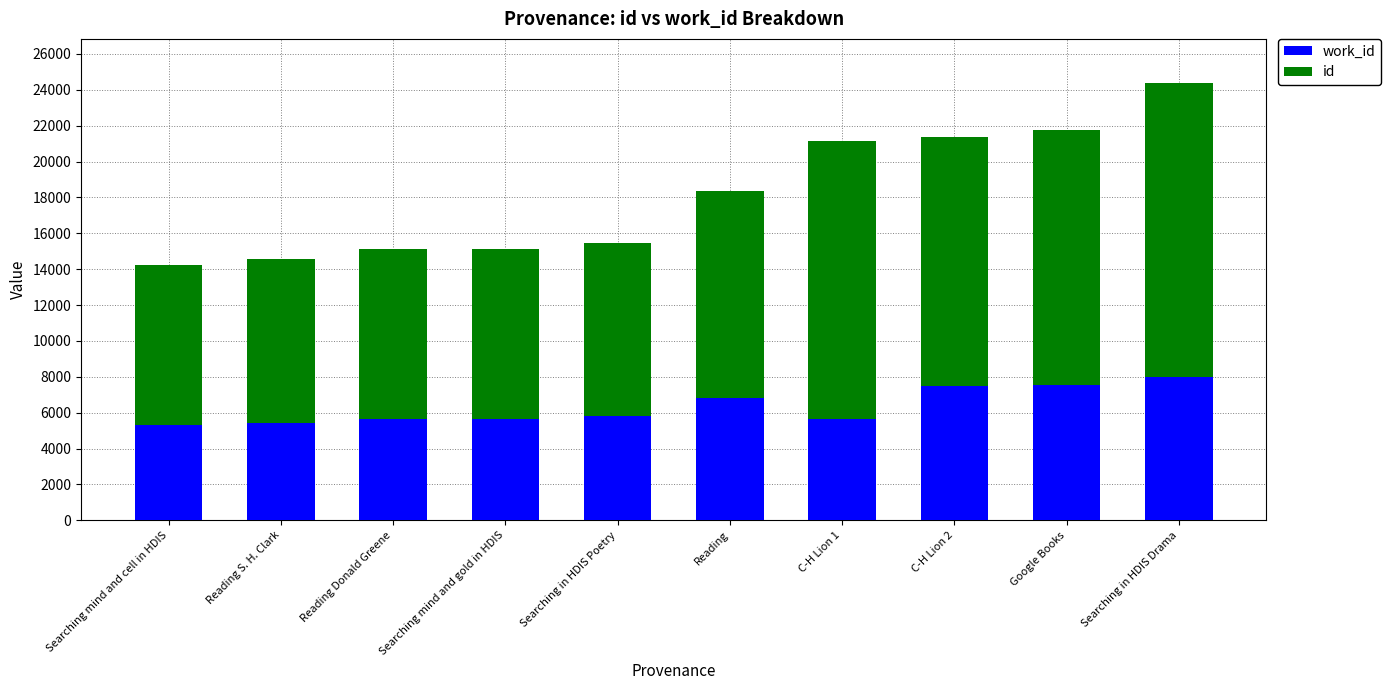

At which category is the sum across all series the highest?

Searching in HDIS Drama